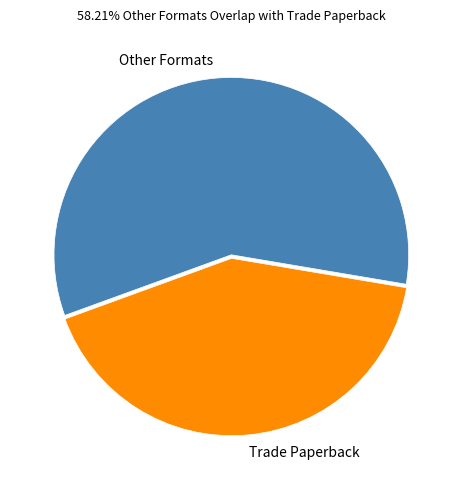

Is there any slice that represents more than half of the pie?

Yes